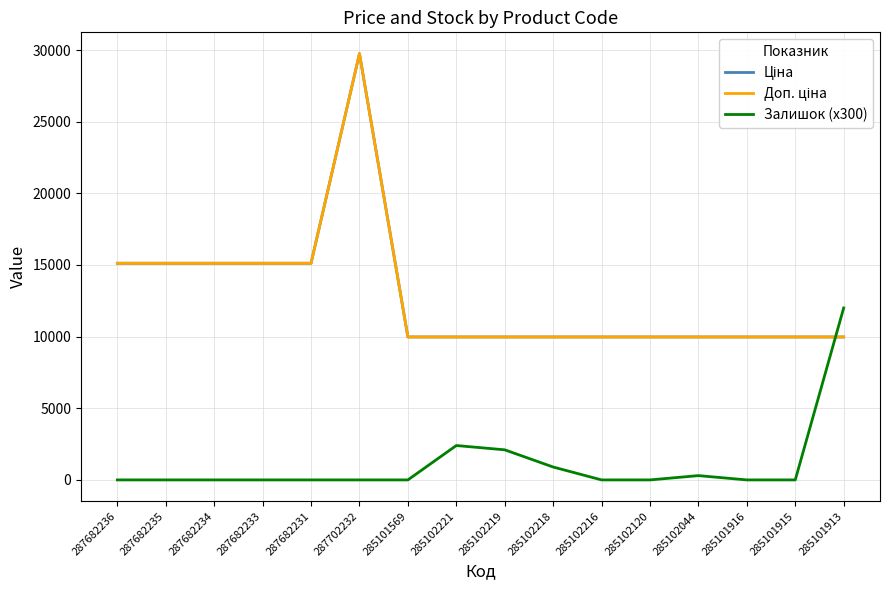

Is this an area chart (filled region under the line)?

No